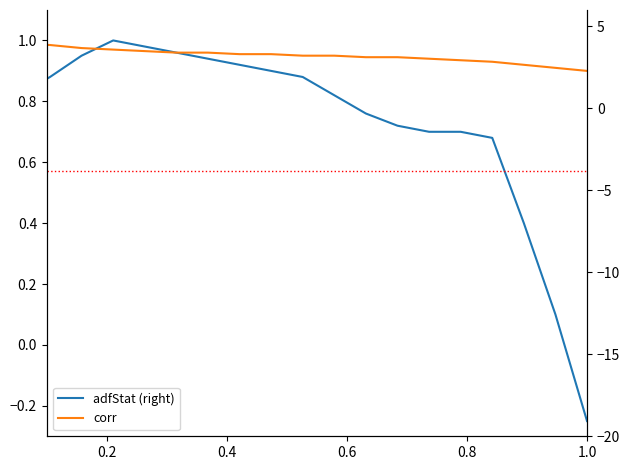

How many categories are shown in the chart?

20